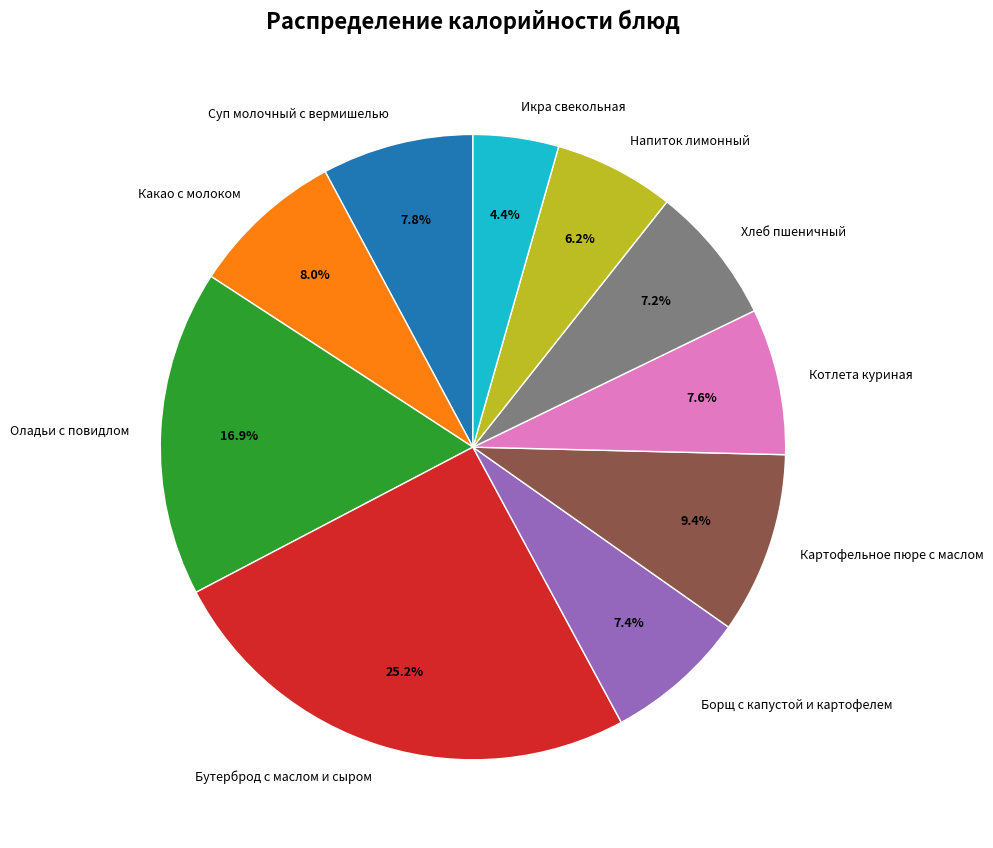

What is the ratio of the value at Бутерброд с маслом и сыром to the value at Какао с молоком?

3.2